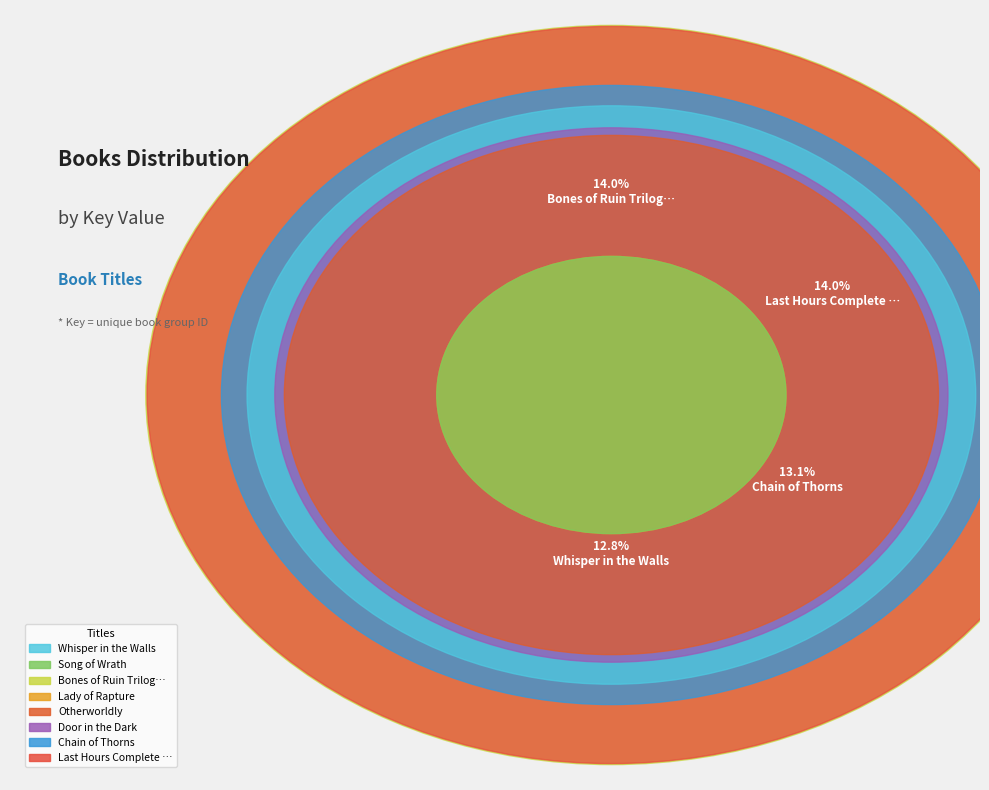

True or false: Song of Wrath accounts for 3% of the total.

False